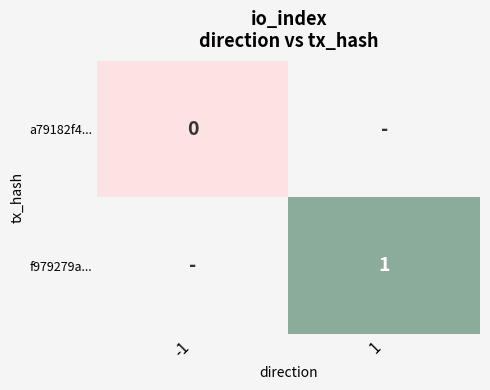

Which series has the largest range (max minus min)?

a79182f4...